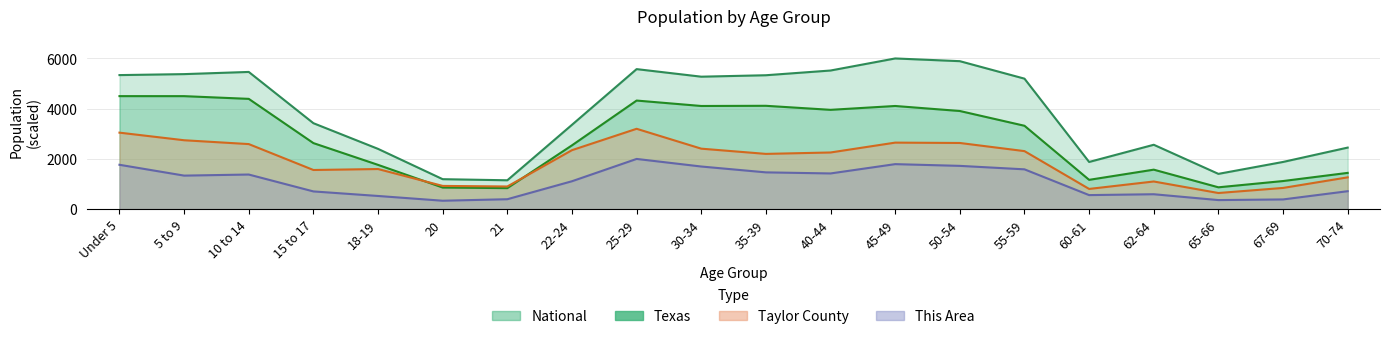

What is the sum of the Texas values at 30-34 and 62-64?

5681.2